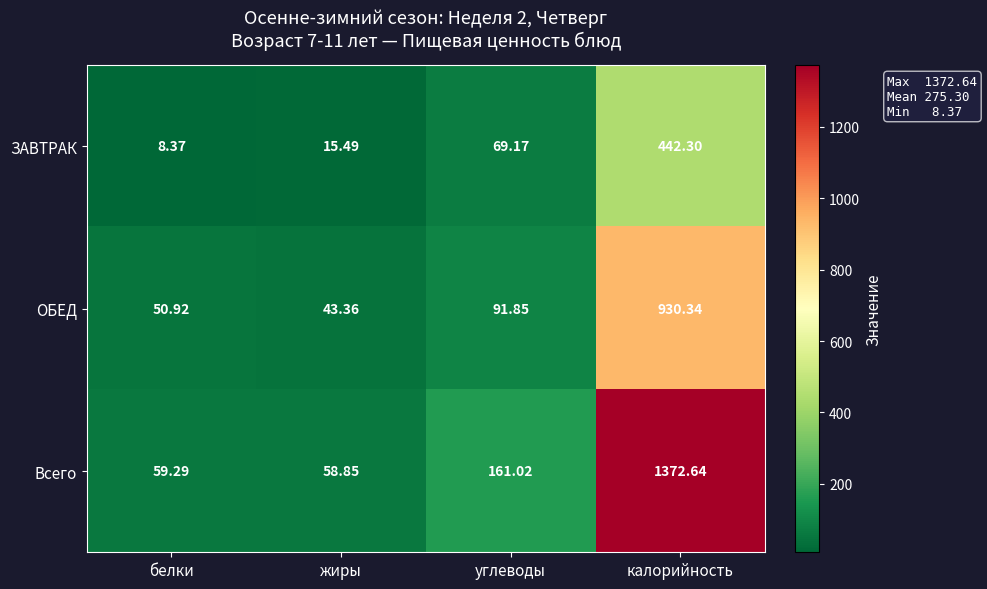

Which series has the largest total across all categories?

Всего